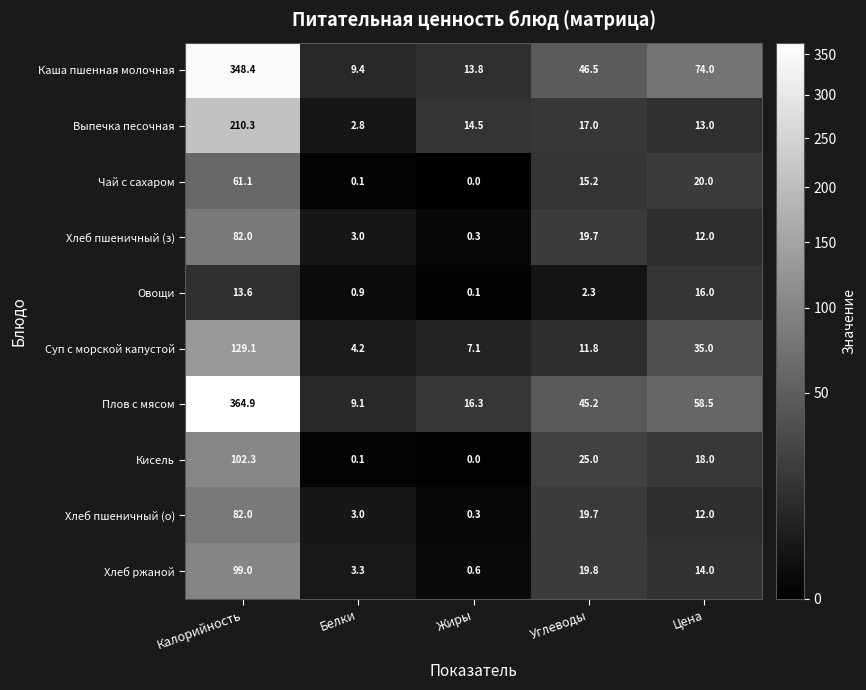

What is the lowest value of the Хлеб пшеничный (о) series?

0.3